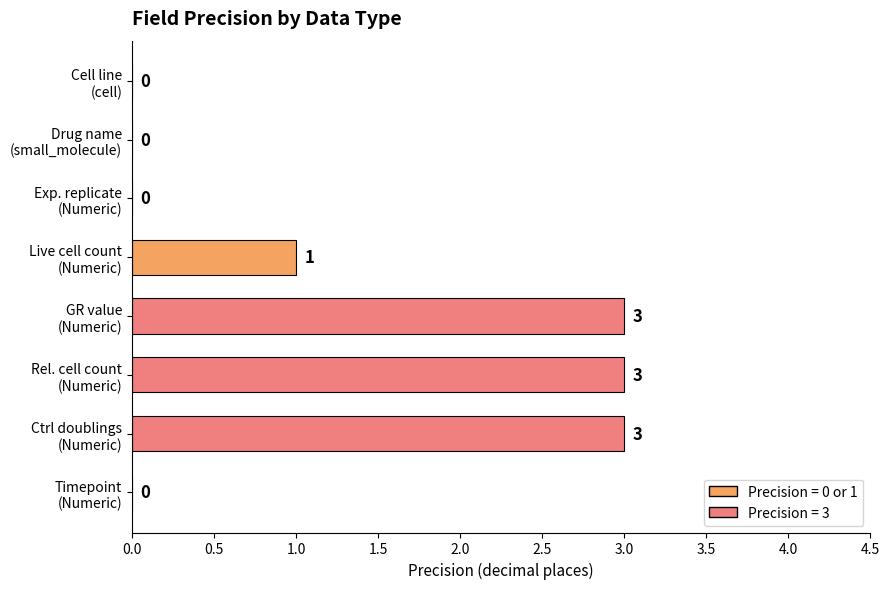

Where is the data nearest to the value 1?

Live cell count
(Numeric)